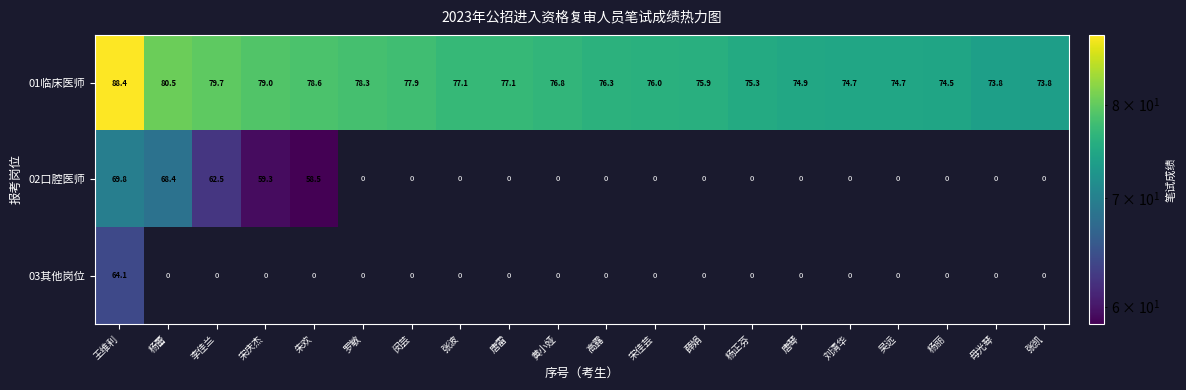

At which category is the sum across all series the highest?

王维利